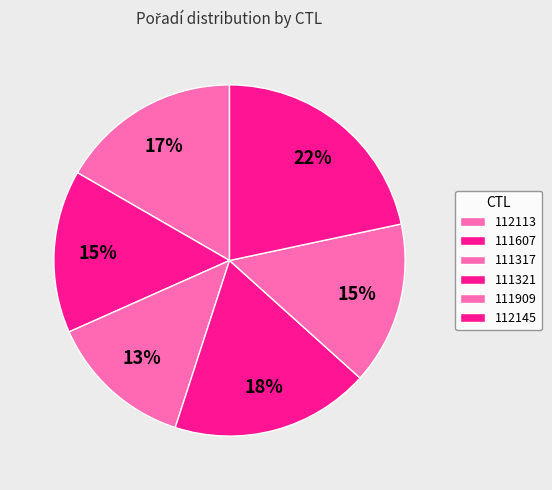

How many slices are in this pie chart?

6